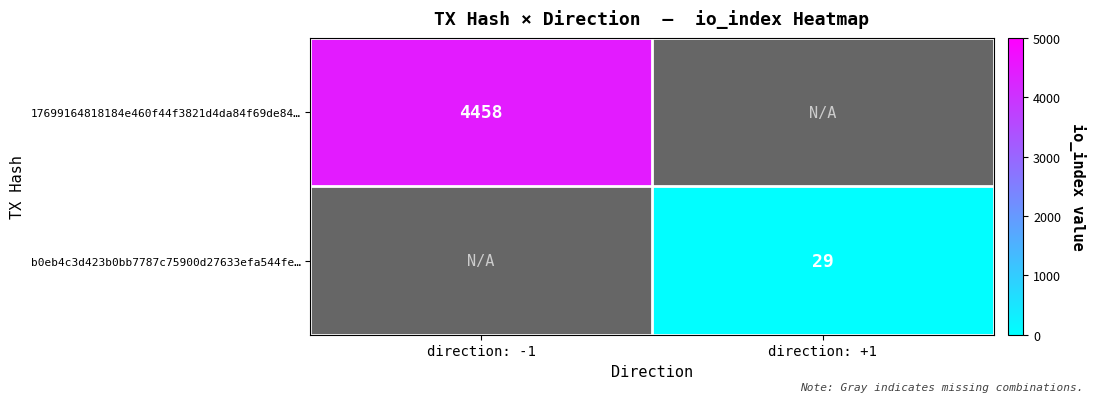

Which label corresponds to the largest value in the chart?

direction: -1